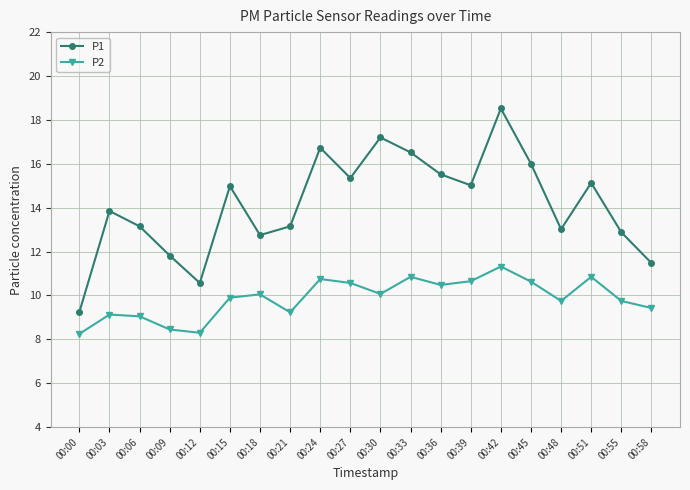

True or false: P1 and P2 cross at least once.

False